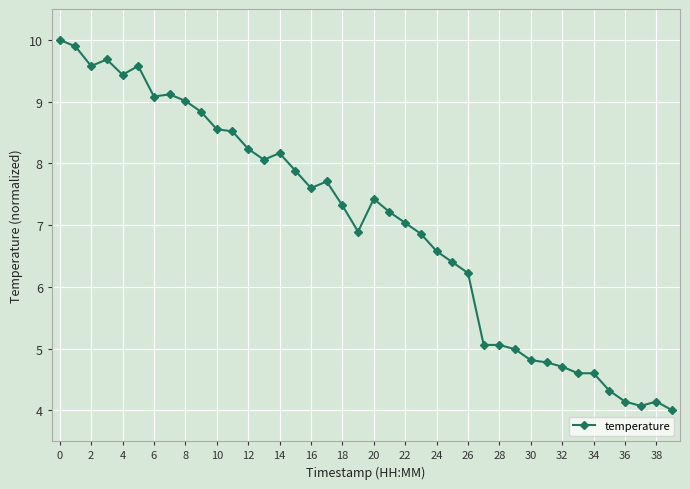

What is the smallest value displayed?

4.0